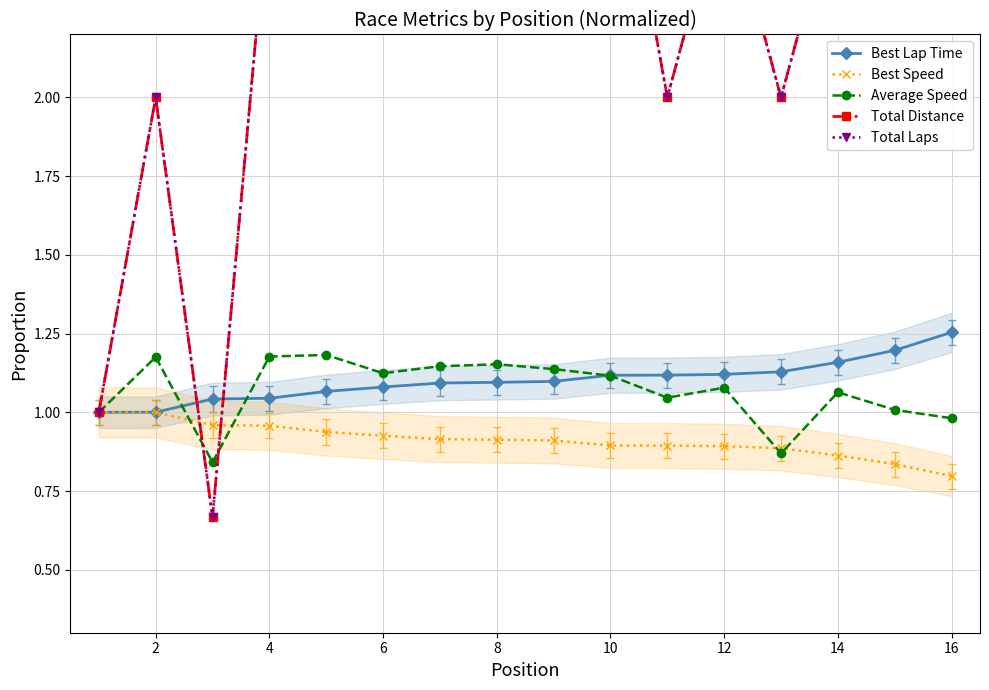

Does the chart display data point markers on the line(s)?

Yes